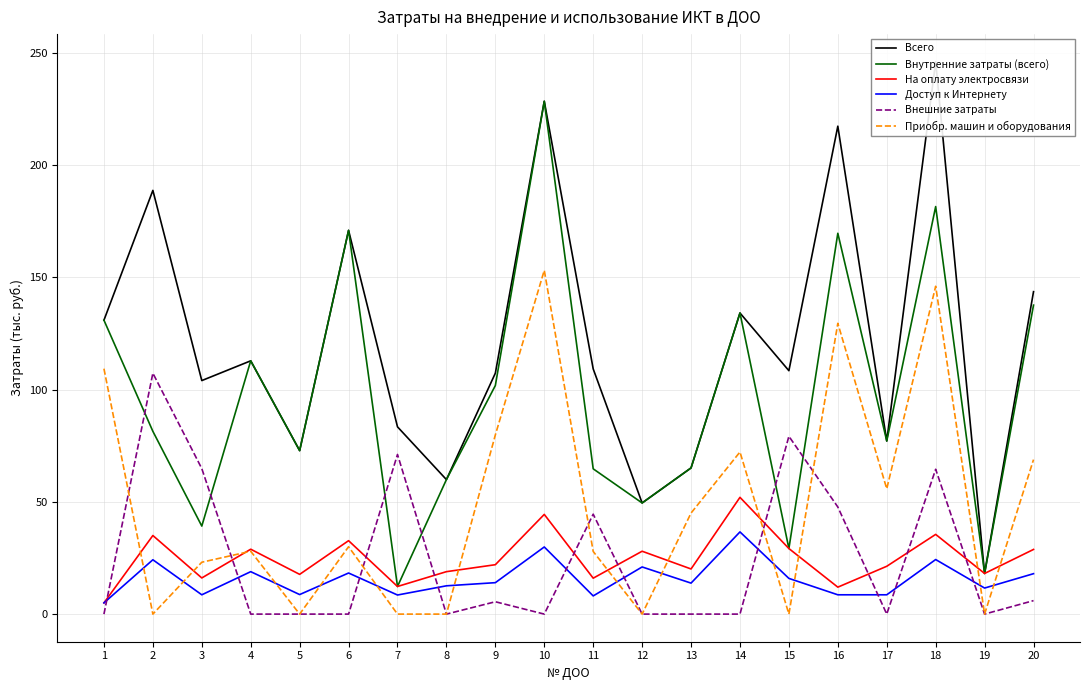

Which series has the largest total across all categories?

Всего